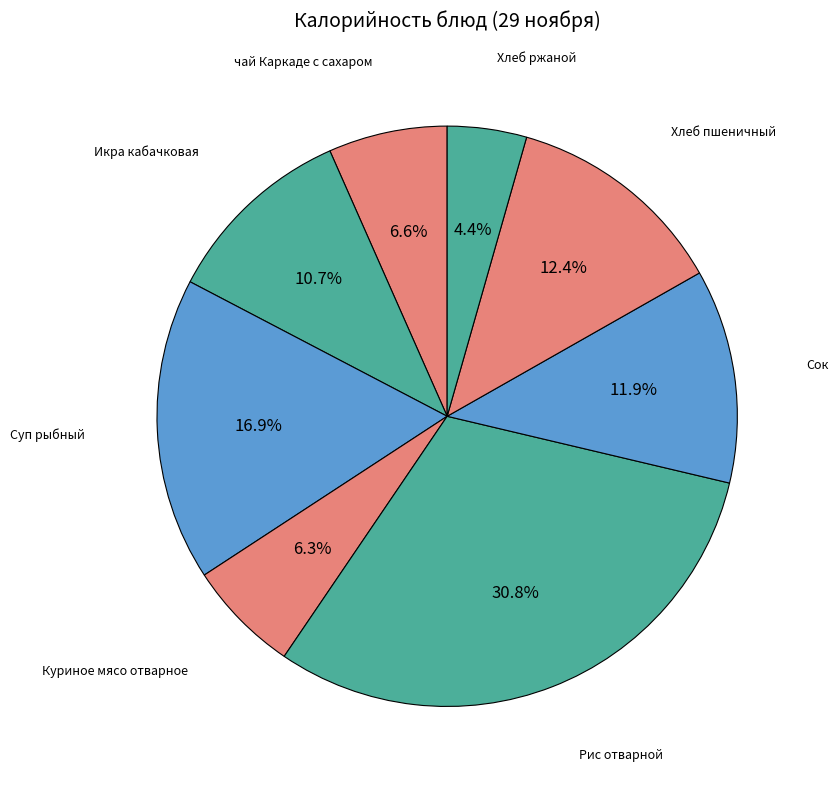

How many slices are in this pie chart?

8